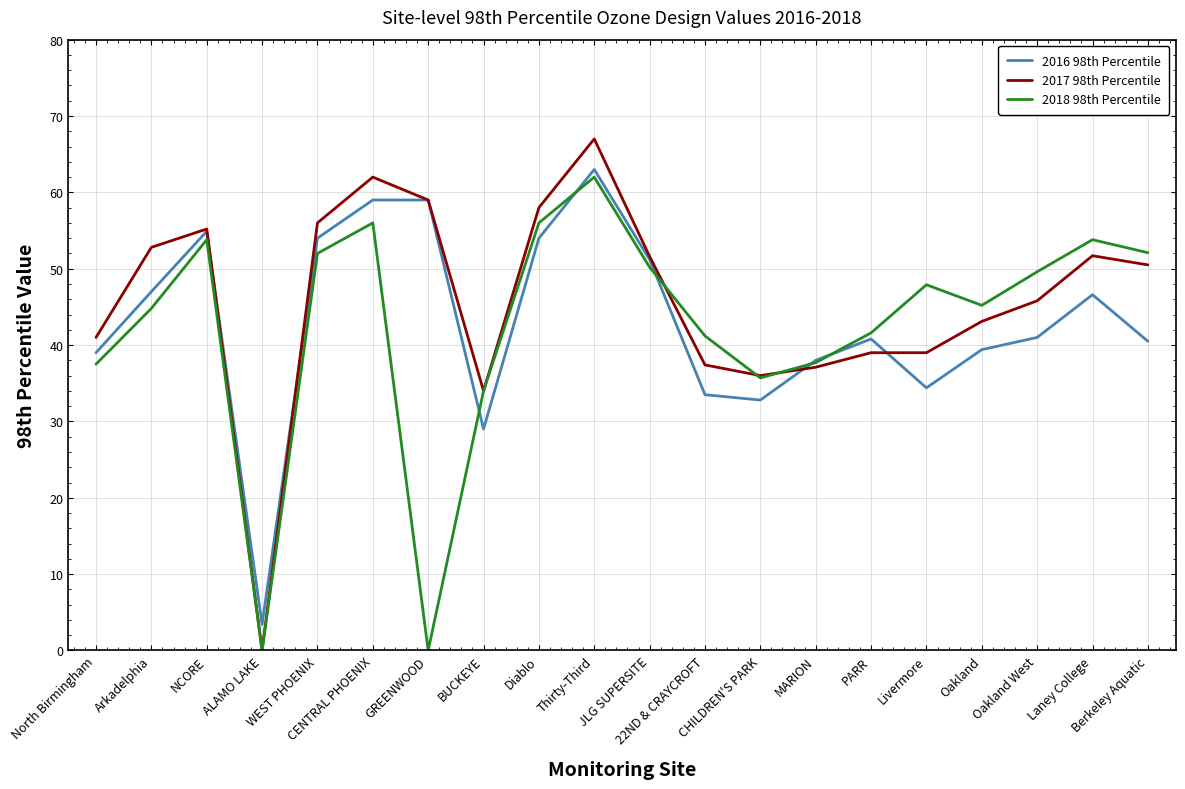

Is this an area chart (filled region under the line)?

No